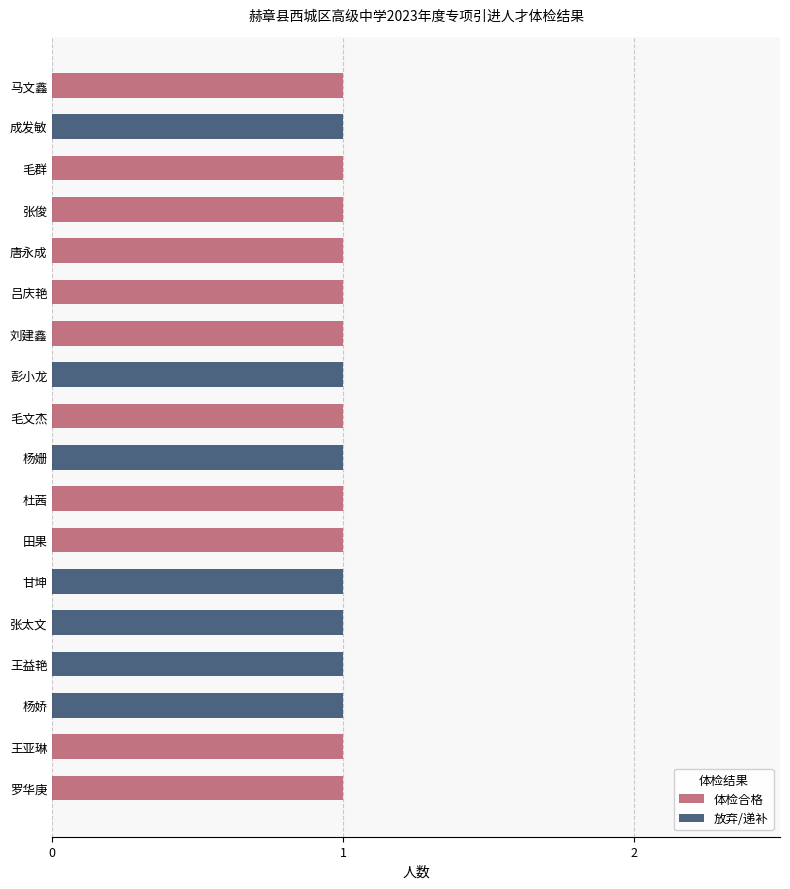

What is the sum of all 体检合格 values?

11